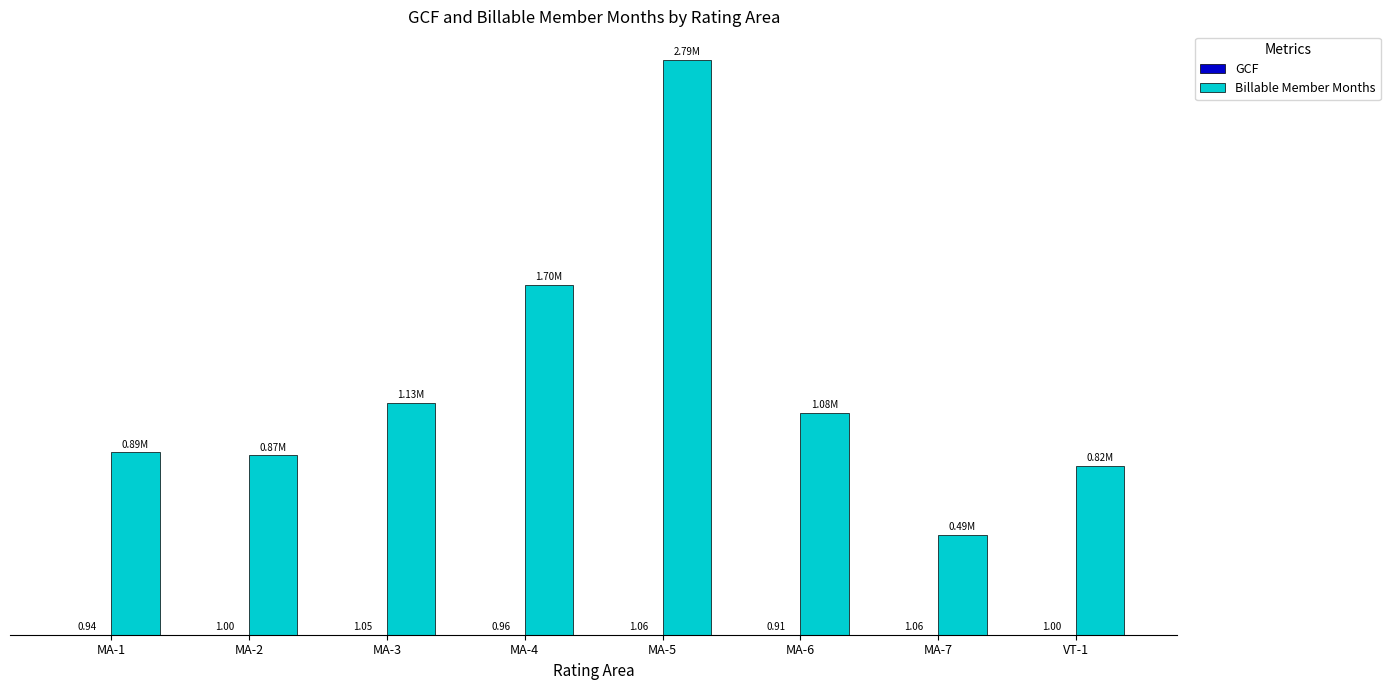

Are the bars grouped side by side (vs. stacked)?

Yes